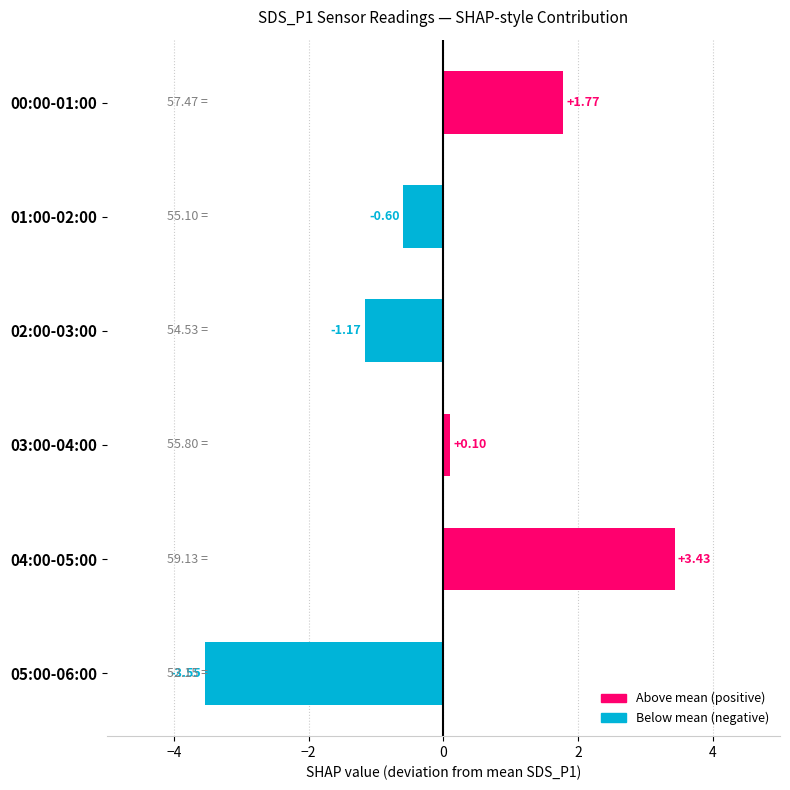

What is the difference between the second highest and second lowest values?

2.9